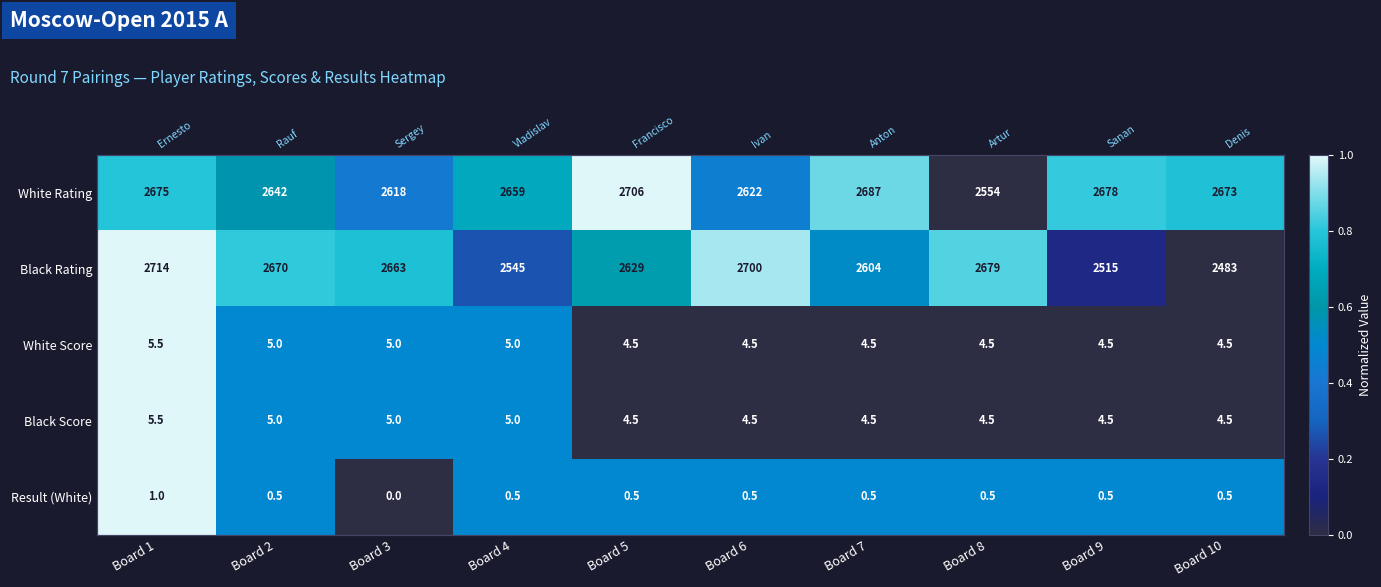

At which label does Result (White) reach its minimum?

Board 3